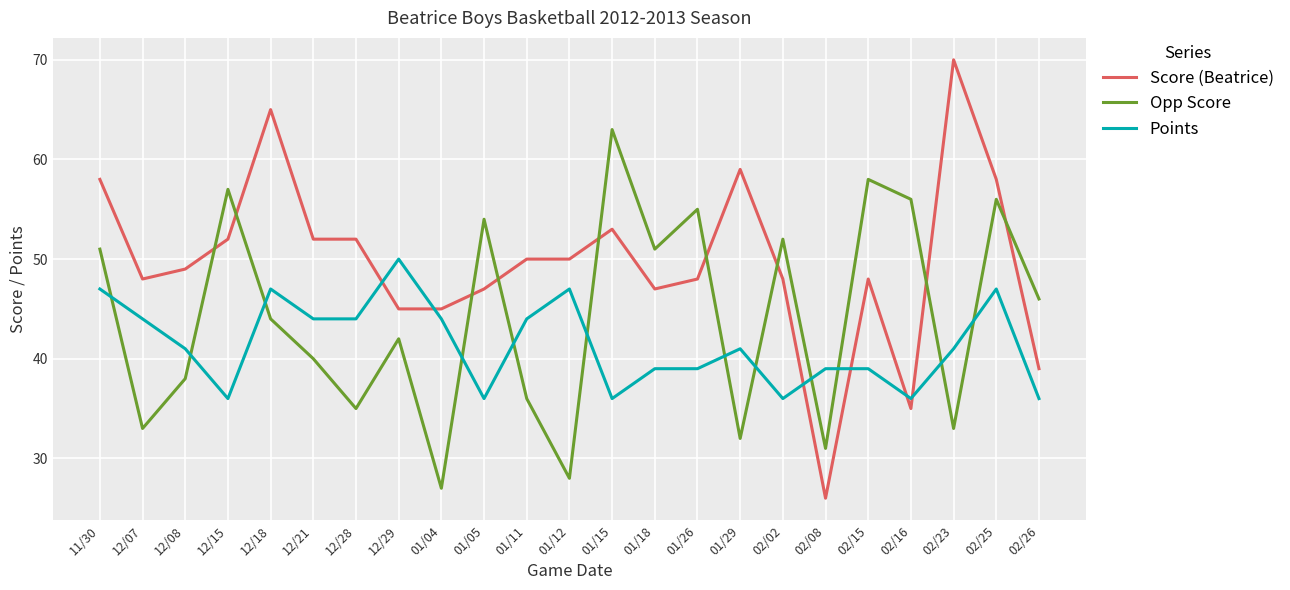

The value of Score (Beatrice) at 01/18 is 84. True or false?

False